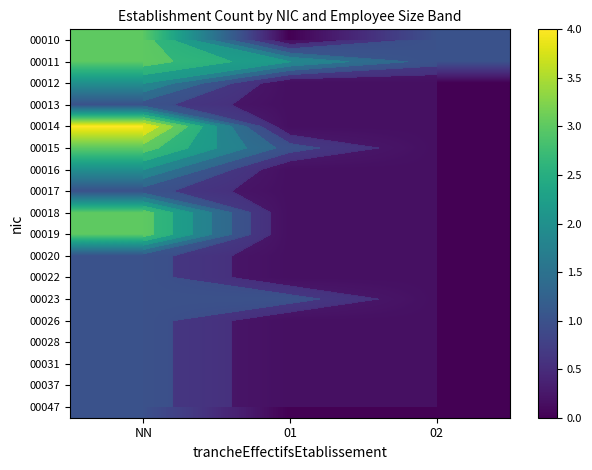

At which category is the sum across all series the highest?

NN